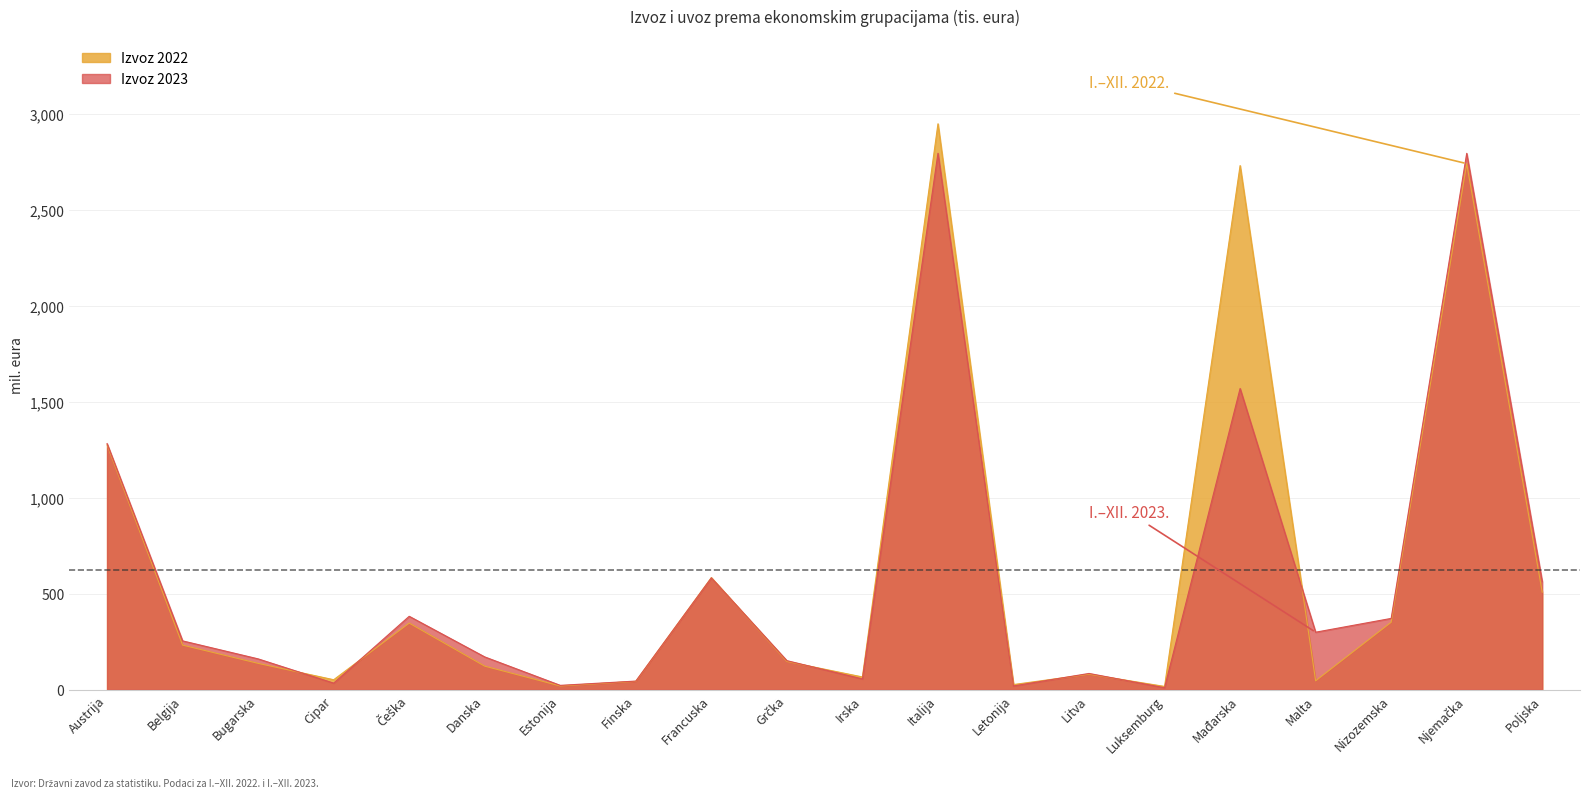

Rank the categories by Izvoz 2023 value from lowest to highest.

Luksemburg, Letonija, Estonija, Cipar, Finska, Irska, Litva, Grčka, Bugarska, Danska, Belgija, Malta, Nizozemska, Češka, Poljska, Francuska, Austrija, Mađarska, Njemačka, Italija